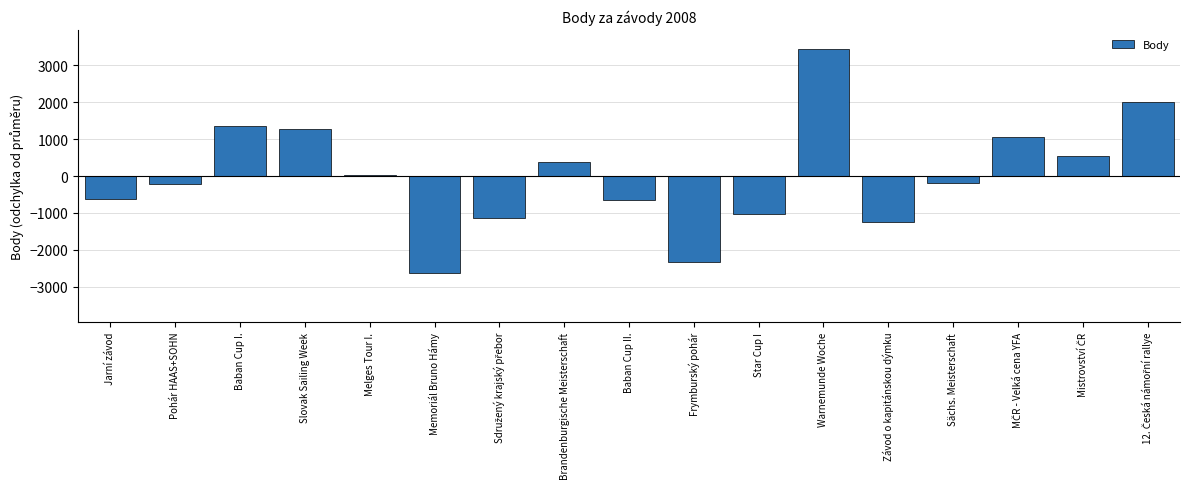

Where is the data nearest to the value 404?

Brandenburgische Meisterschaft